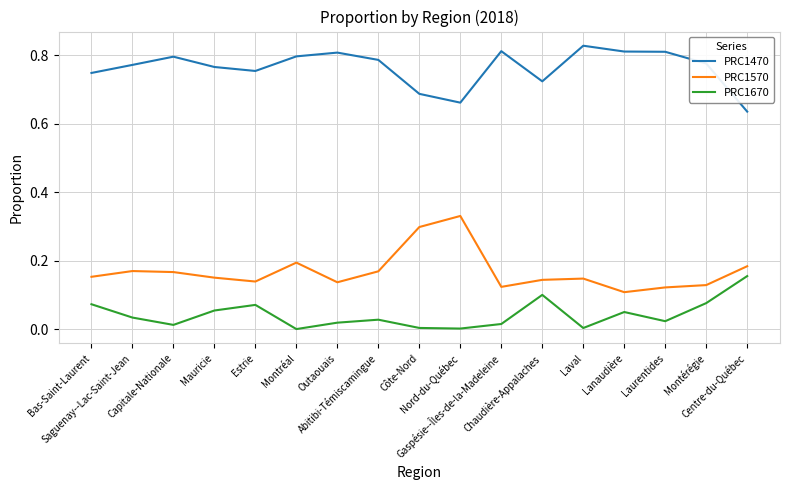

At how many categories does at least one series exceed 0?

17